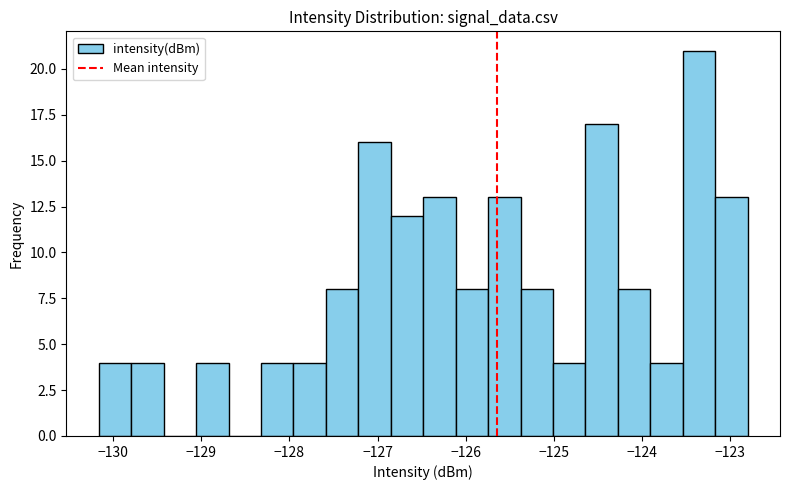

Around what value on the x-axis is the tallest bar? Give the approximate position of its centre, as read against the axis.

-123.4